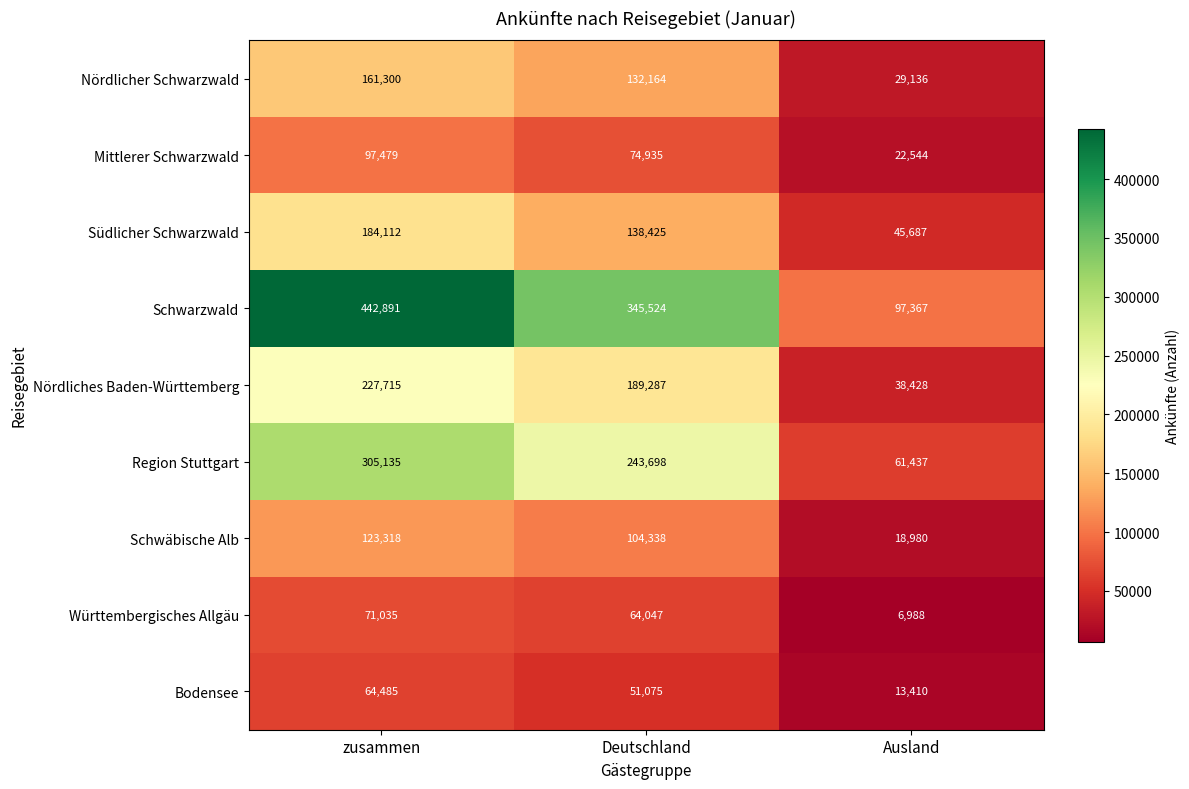

At which label does Württembergisches Allgäu reach its peak?

zusammen